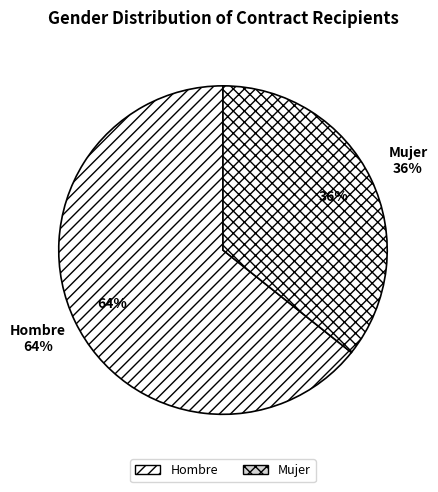

How many segments does this pie chart have?

2